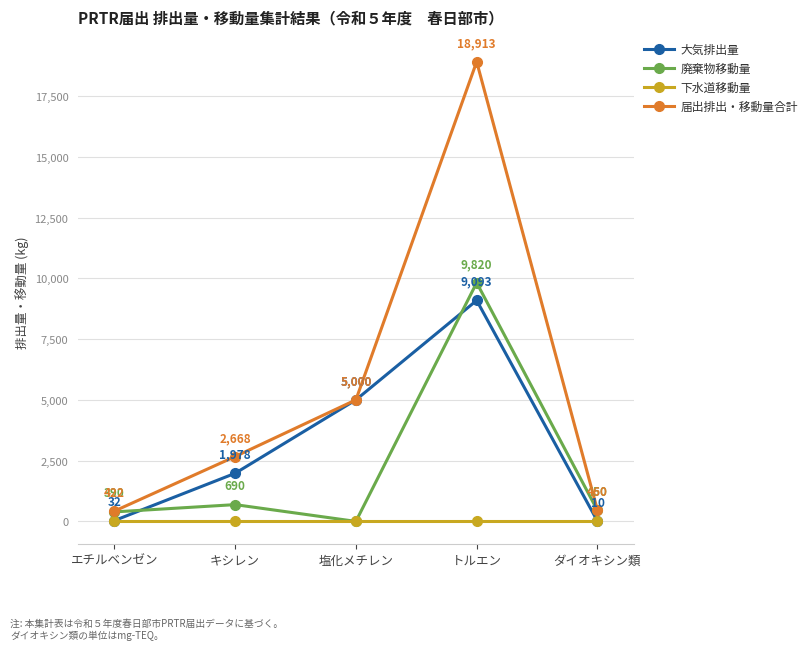

True or false: 届出排出・移動量合計 and 廃棄物移動量 cross at least once.

False